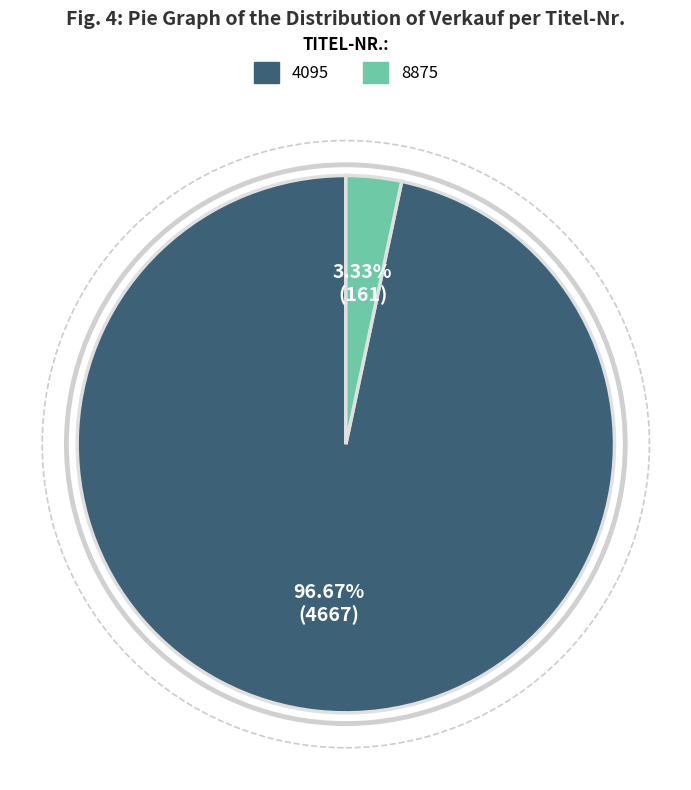

To the nearest percent, what is the difference between the largest and smallest slice percentages?

93%